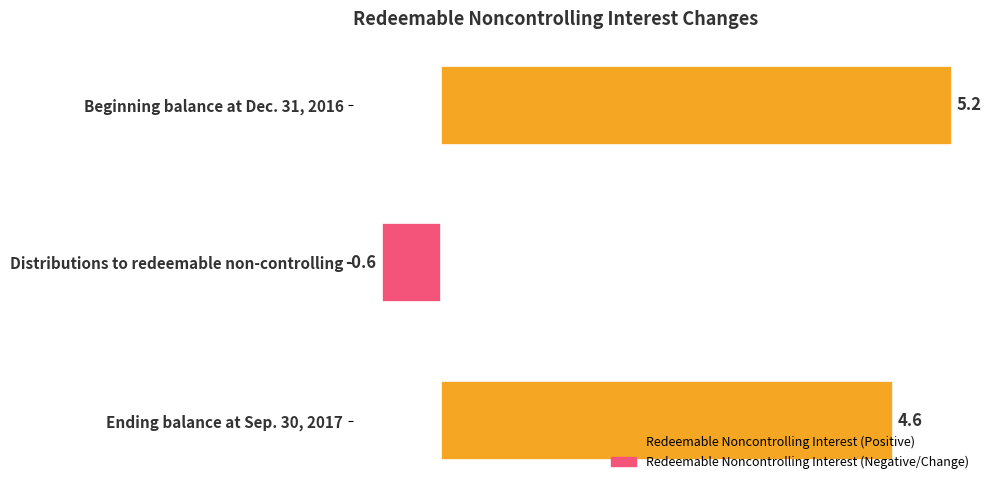

Between Distributions to redeemable non-controlling and Beginning balance at Dec. 31, 2016, which is larger?

Beginning balance at Dec. 31, 2016